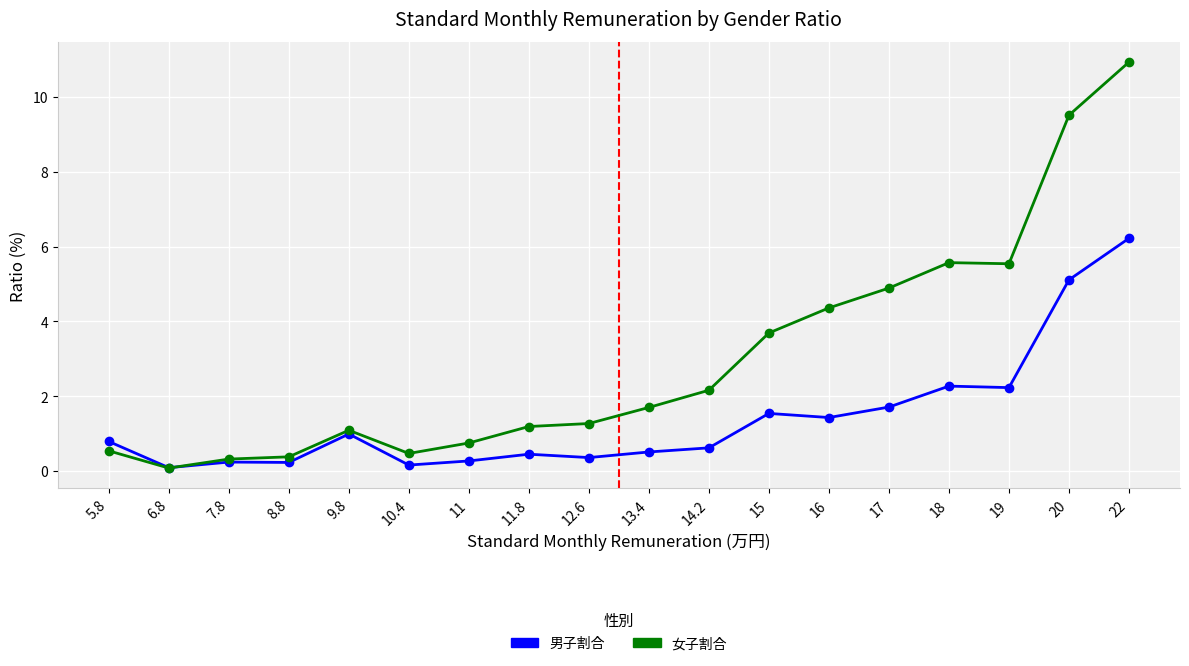

The 男子割合 series shows 0.2 at 10.4. True or false?

True